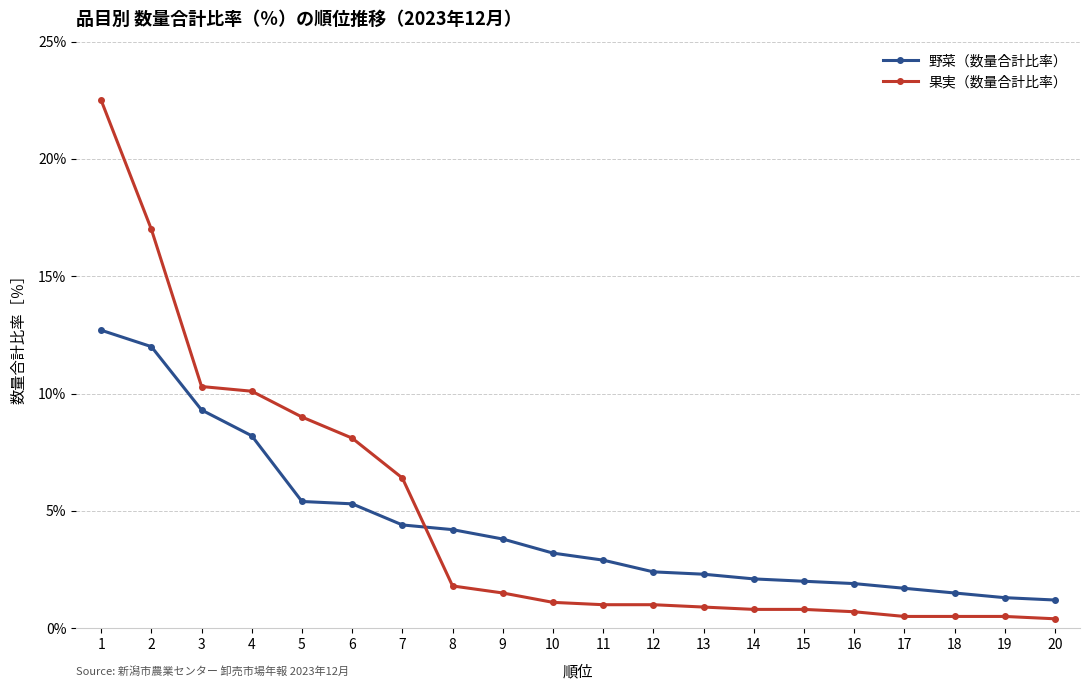

True or false: 野菜（数量合計比率） has a value of 5.3 at 6.

True